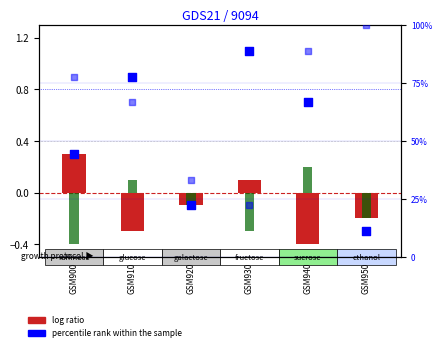

At which category is the sum across all series the highest?

GSM940